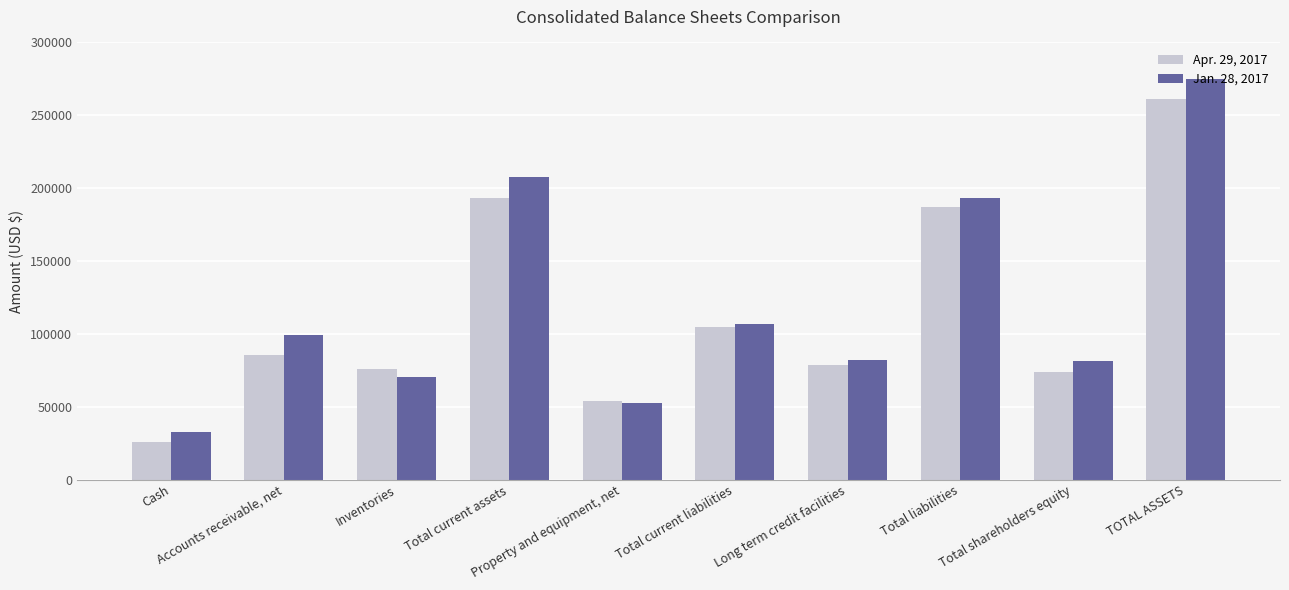

List the series in order of their peak value, lowest first.

Apr. 29, 2017, Jan. 28, 2017